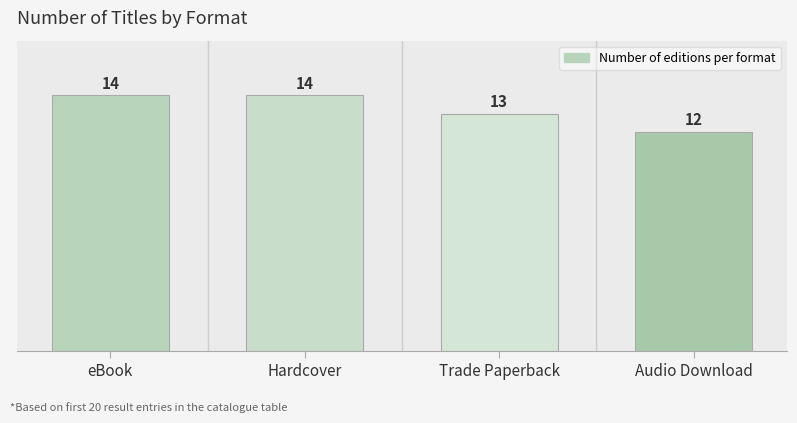

What is the label of the 1st bar from the left?

eBook